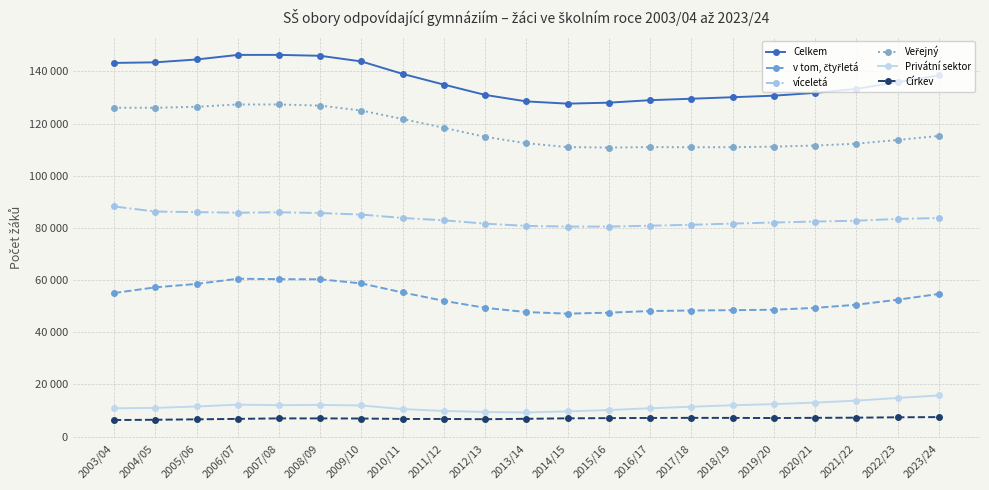

Which label corresponds to the smallest value in the chart?

2003/04